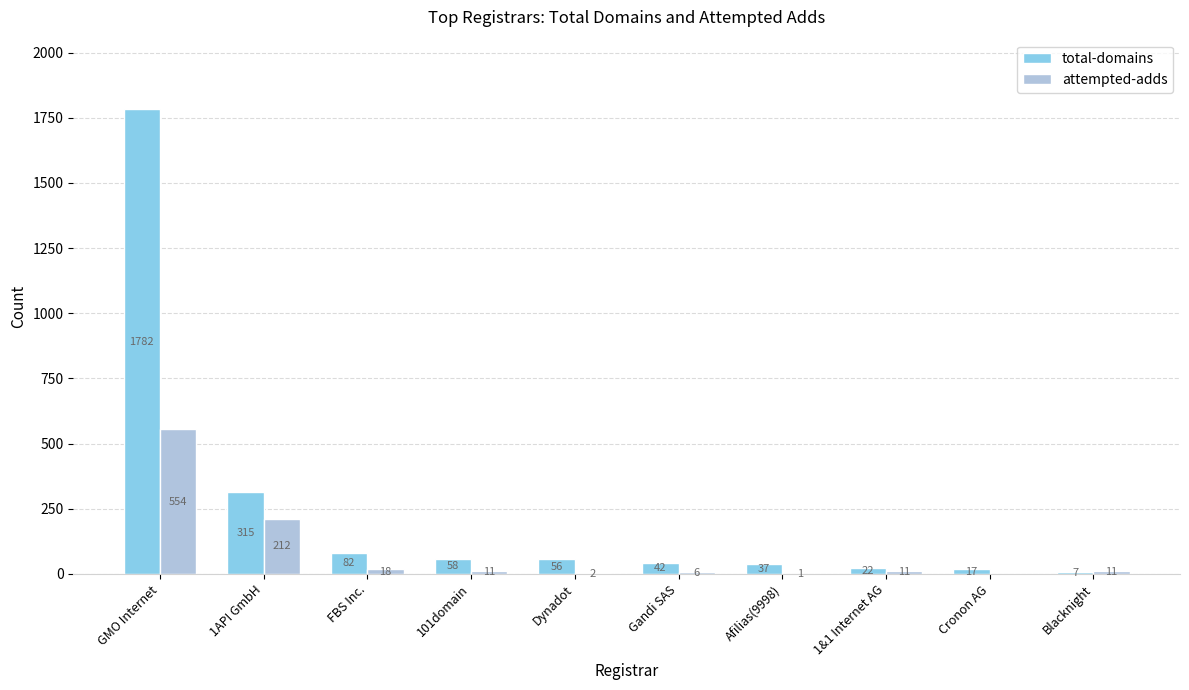

How many series are shown in this chart?

2